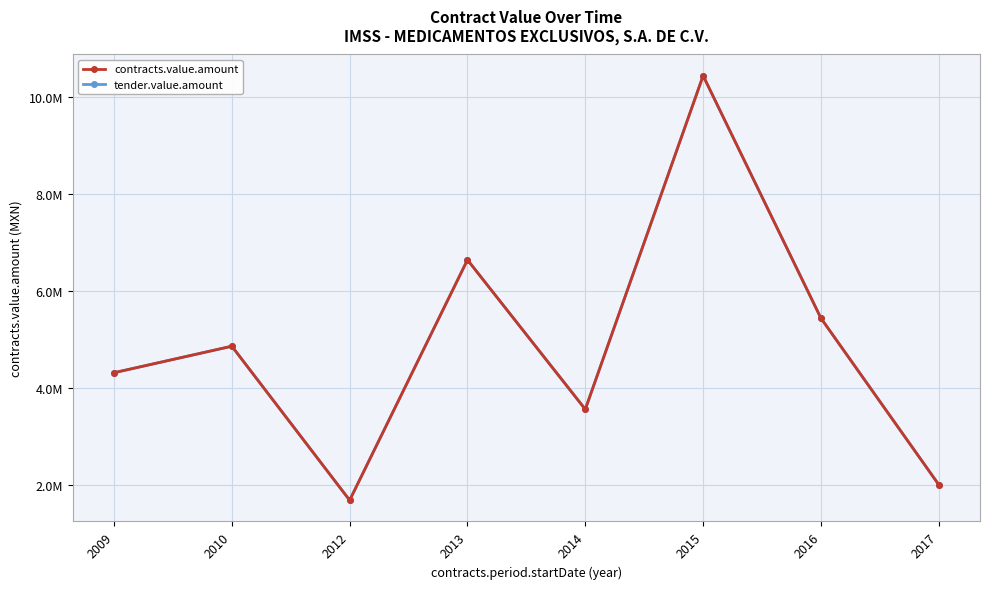

What is the difference between the tender.value.amount values at 2010 and 2017?

2860071.5